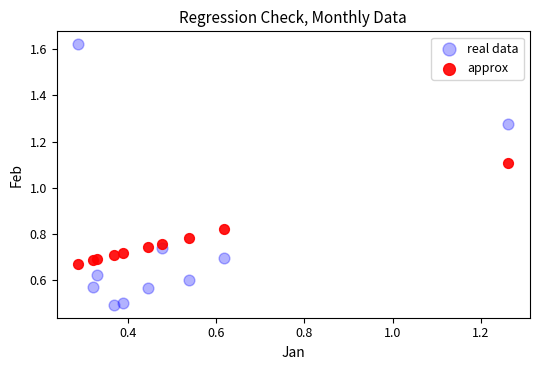

What are all the series names shown in the legend?

real data, approx